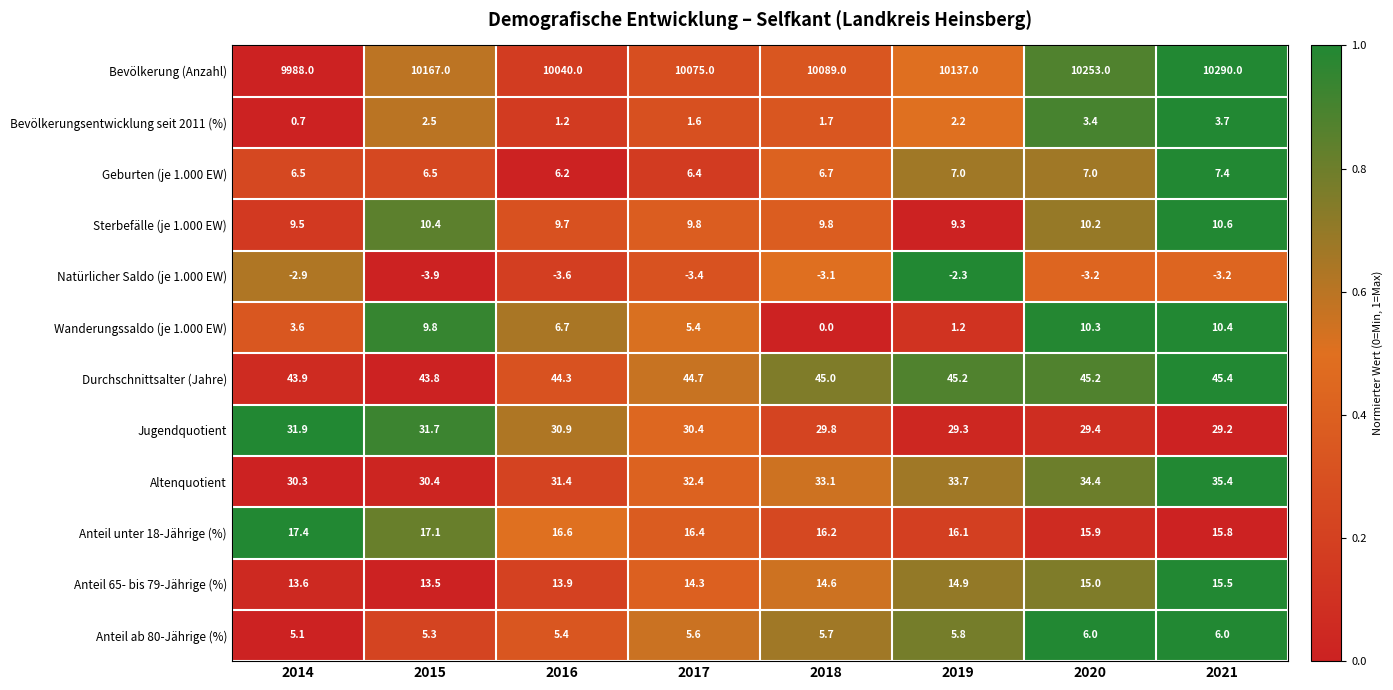

How many distinct data groups are displayed?

12